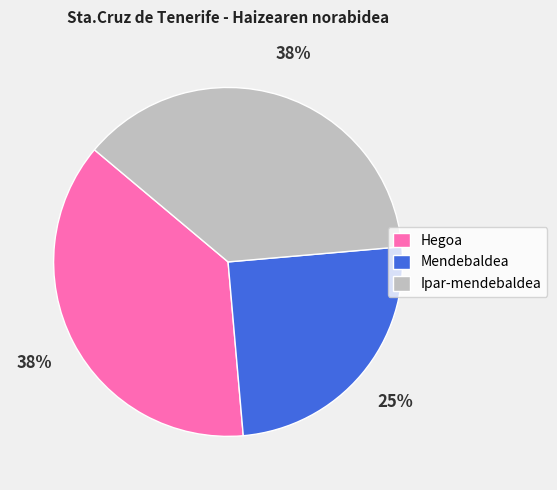

To the nearest percent, what is the average slice percentage?

33%